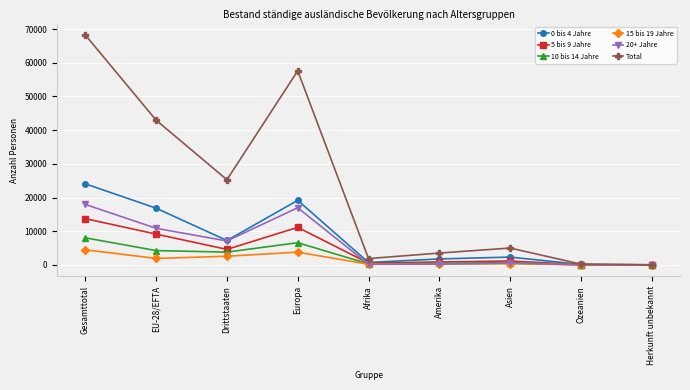

What is the total value across all series at EU-28/EFTA?

85936